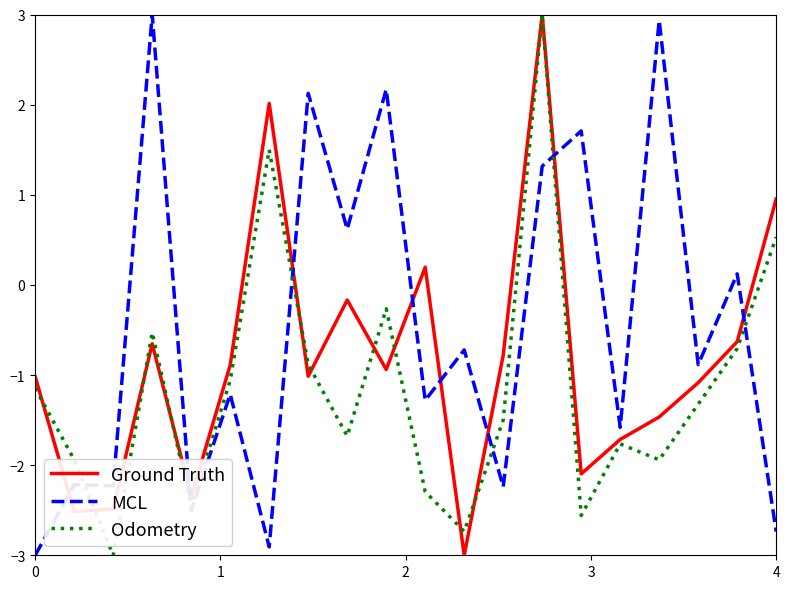

What is the lowest value of the Odometry series?

-3.0